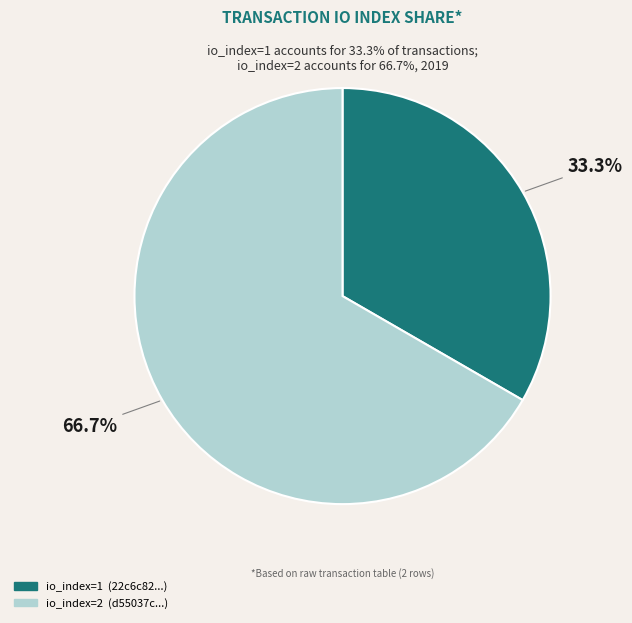

Is there any slice that represents more than half of the pie?

Yes